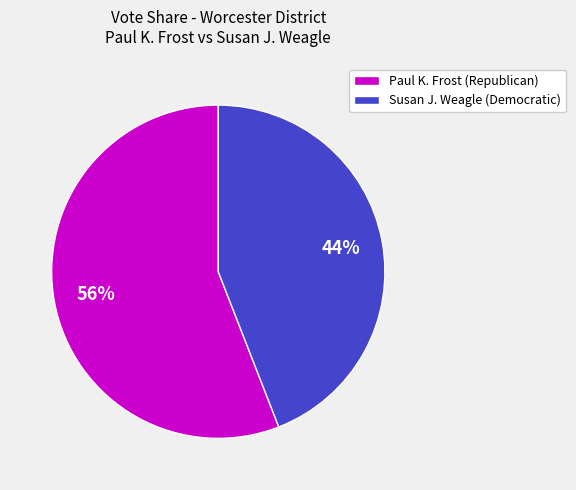

What percentage is the Susan J. Weagle (Democratic) slice, to the nearest percent?

44%